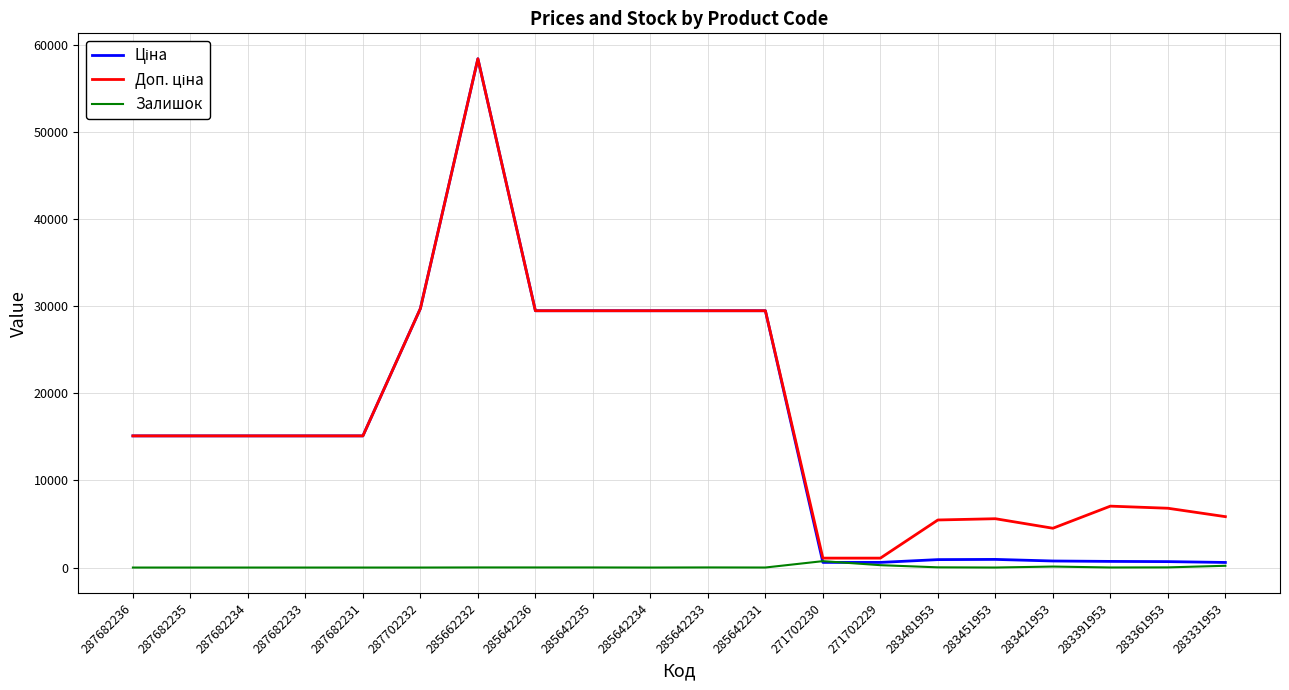

The value of Залишок at 287702232 is 0.0. True or false?

True